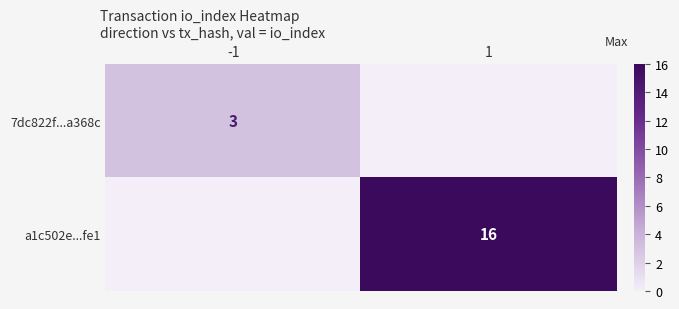

True or false: a1c502e...fe1 has a value of 0 at -1.

True